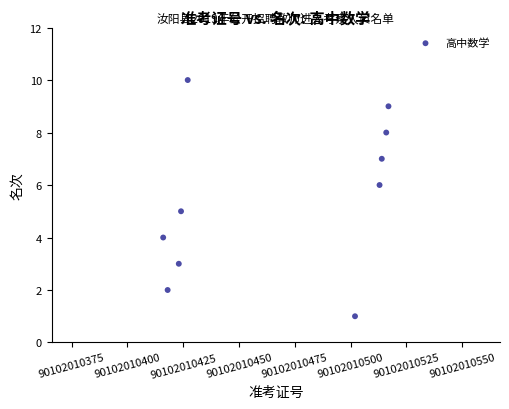

What is the average Y value?

6